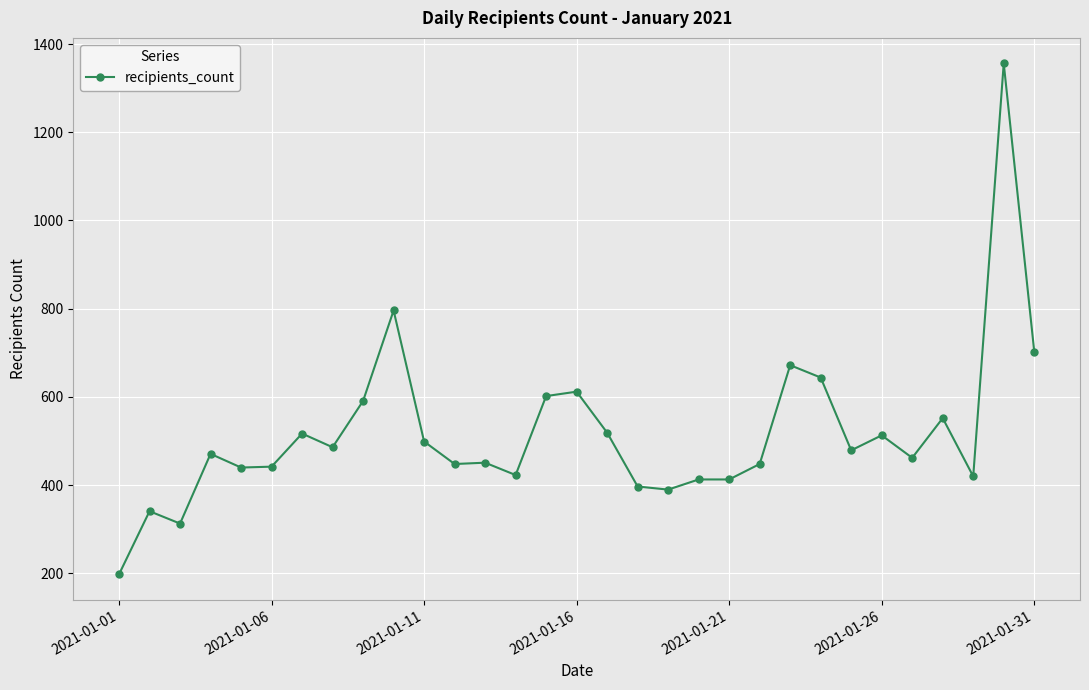

True or false: there are more than 0 points higher than both neighbors.

True